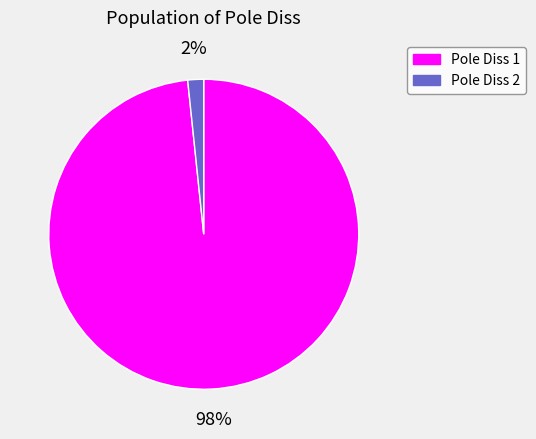

How many slices are in this pie chart?

2